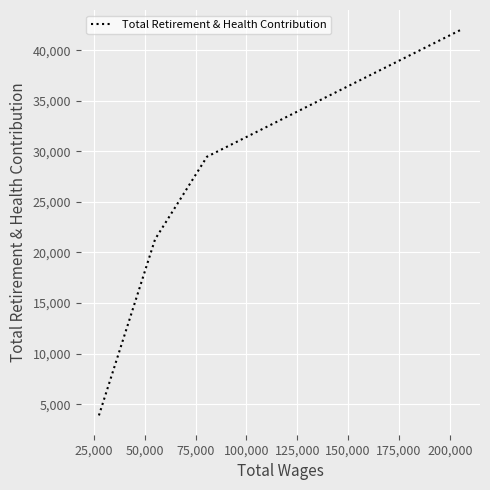

What is the difference between the second highest and second lowest values?

8166